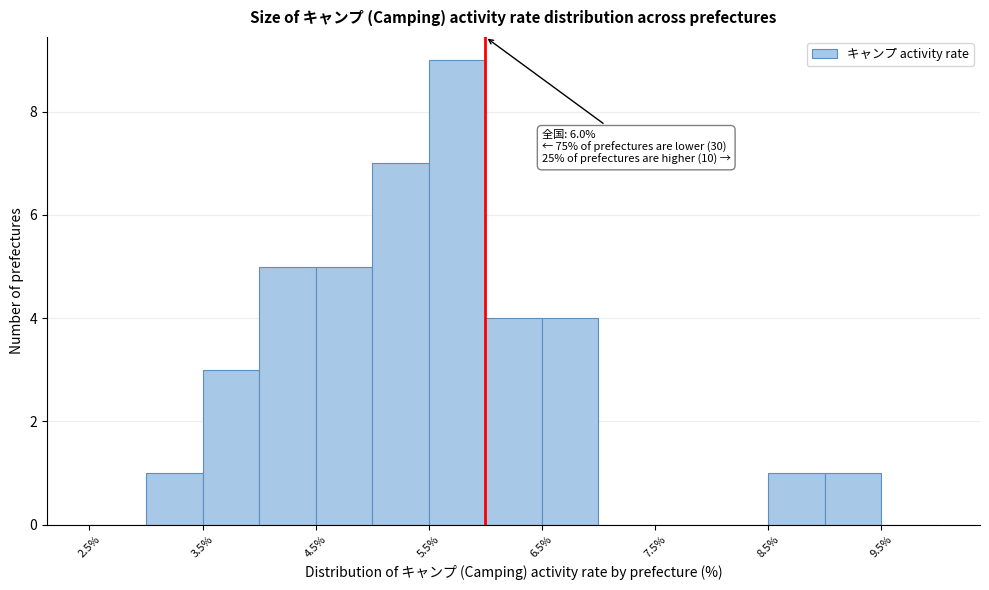

Which range on the x-axis has the tallest bar?

5.5 to 6.0